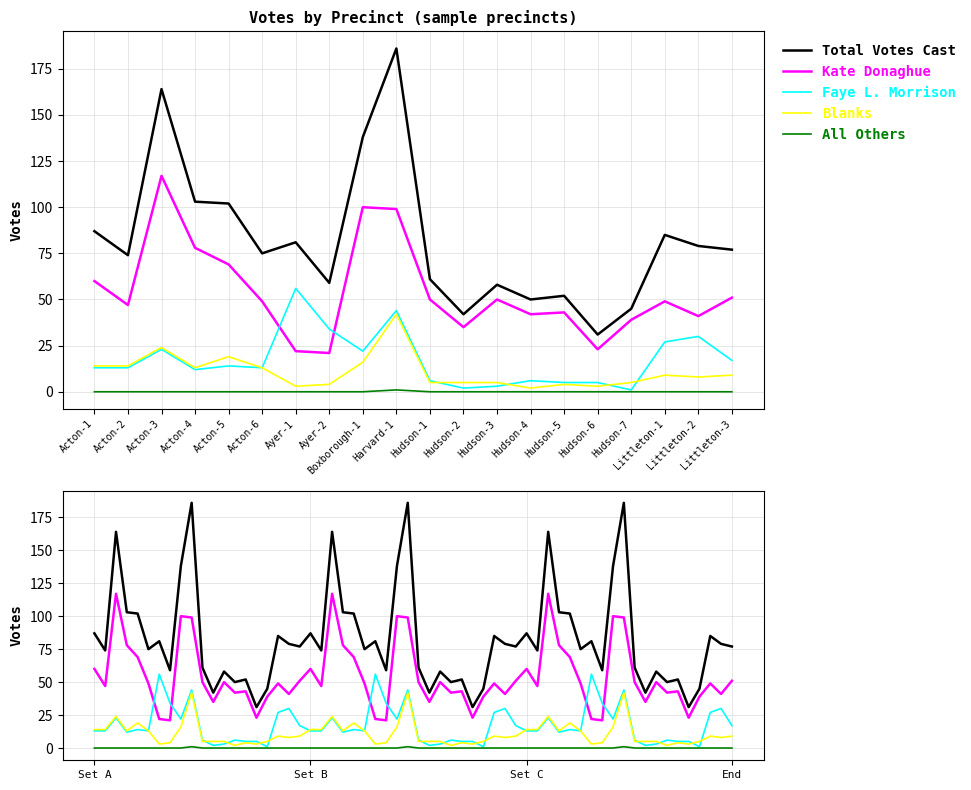

Between Hudson-6 and Hudson-1, which is larger?

Hudson-1